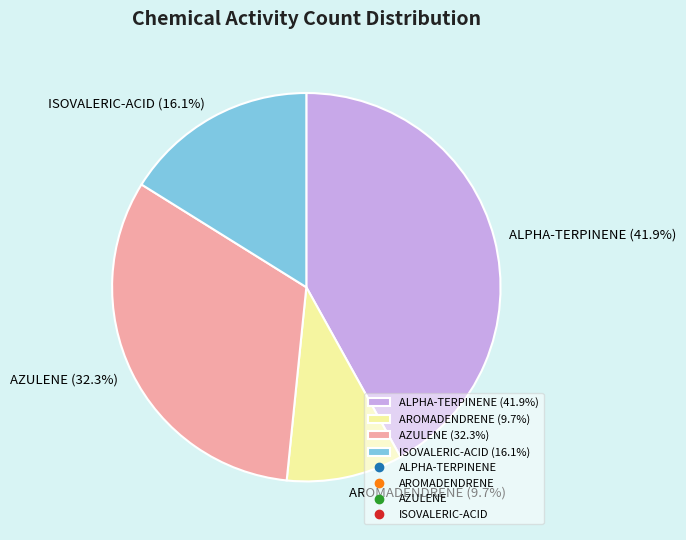

Do AROMADENDRENE and ALPHA-TERPINENE together represent more than half of the pie?

Yes